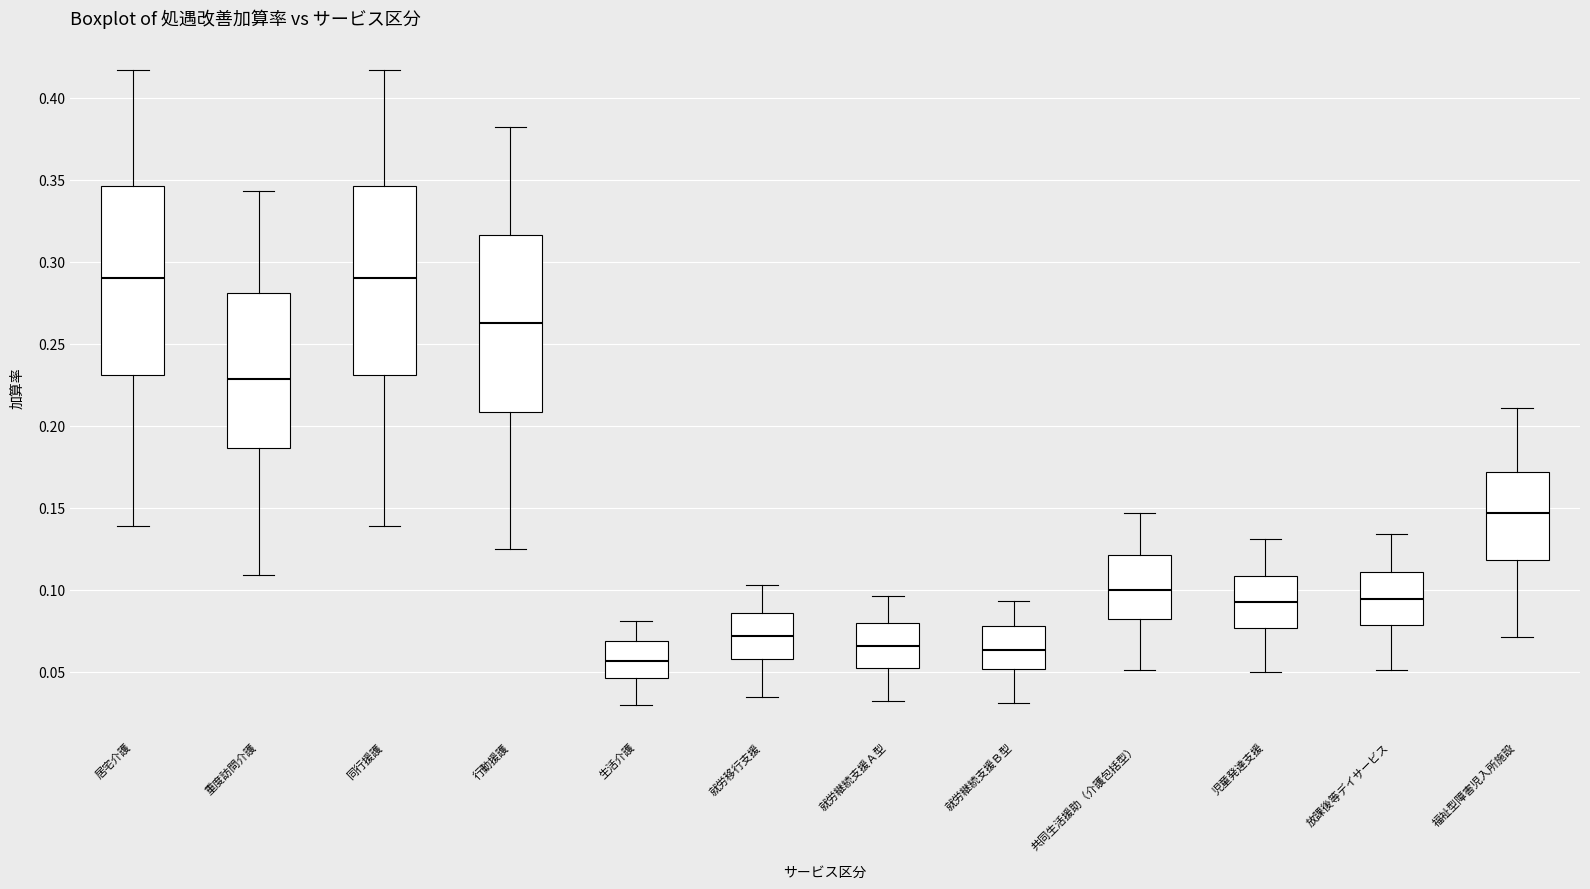

Reading left to right, transcribe this box plot: for each box, give where its median line is, the range the box spans, and where its two whiskers end, as read against the y-axis. The values are not printed on the chart, so give them approximately, as read against the axis.

居宅介護: median 0.290, box 0.230 to 0.345, whiskers 0.140 to 0.415
重度訪問介護: median 0.230, box 0.185 to 0.280, whiskers 0.110 to 0.345
同行援護: median 0.290, box 0.230 to 0.345, whiskers 0.140 to 0.415
行動援護: median 0.265, box 0.210 to 0.315, whiskers 0.125 to 0.380
生活介護: median 0.055, box 0.045 to 0.070, whiskers 0.030 to 0.080
就労移行支援: median 0.070, box 0.060 to 0.085, whiskers 0.035 to 0.105
就労継続支援Ａ型: median 0.065, box 0.055 to 0.080, whiskers 0.030 to 0.095
就労継続支援Ｂ型: median 0.065, box 0.050 to 0.080, whiskers 0.030 to 0.095
共同生活援助（介護包括型）: median 0.100, box 0.085 to 0.120, whiskers 0.050 to 0.145
児童発達支援: median 0.095, box 0.075 to 0.110, whiskers 0.050 to 0.130
放課後等デイサービス: median 0.095, box 0.080 to 0.110, whiskers 0.050 to 0.135
福祉型障害児入所施設: median 0.145, box 0.120 to 0.170, whiskers 0.070 to 0.210